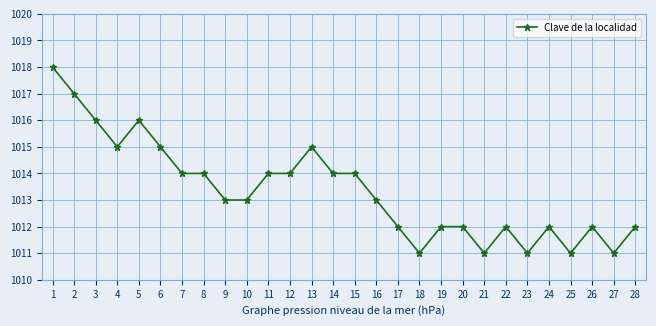

How many series are shown in this chart?

1